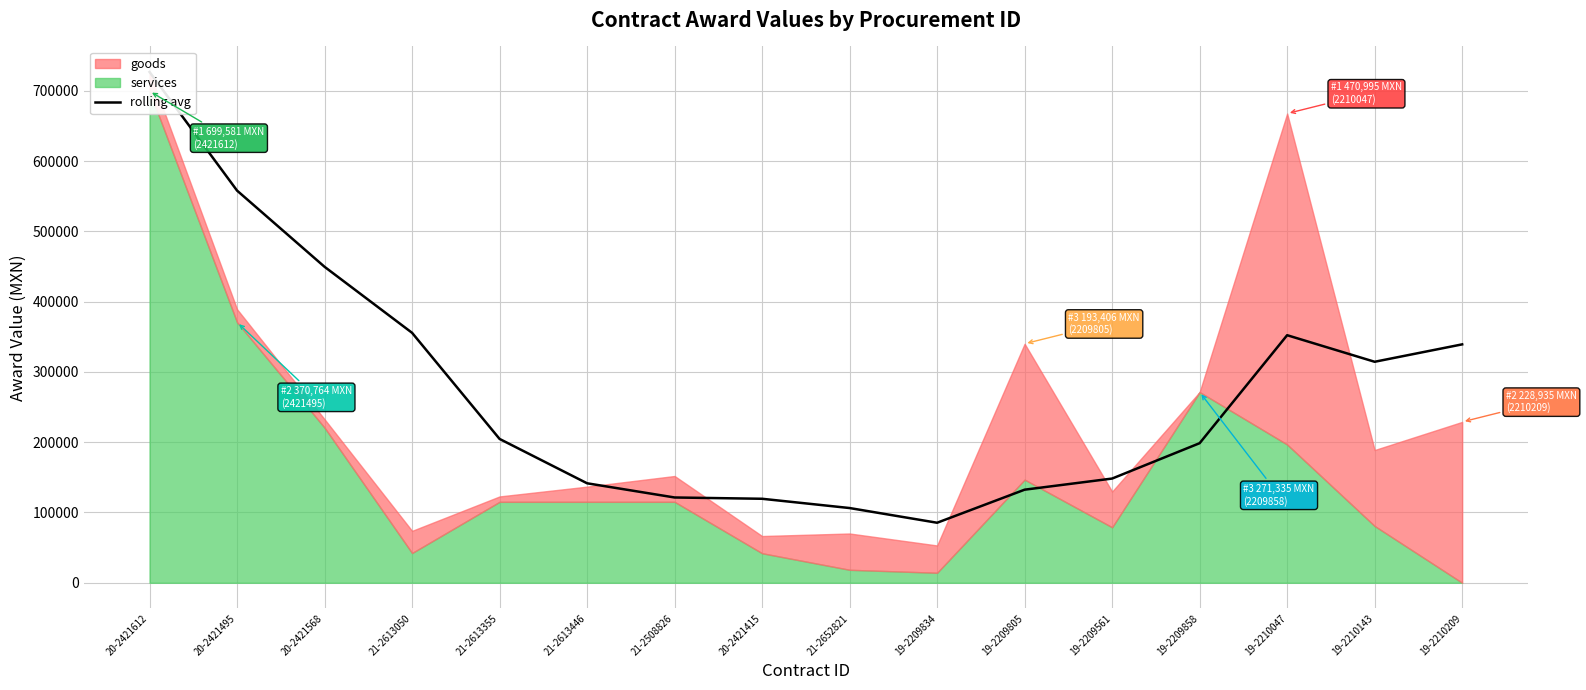

True or false: the data shows 204690.5 at 21-2613355.

True